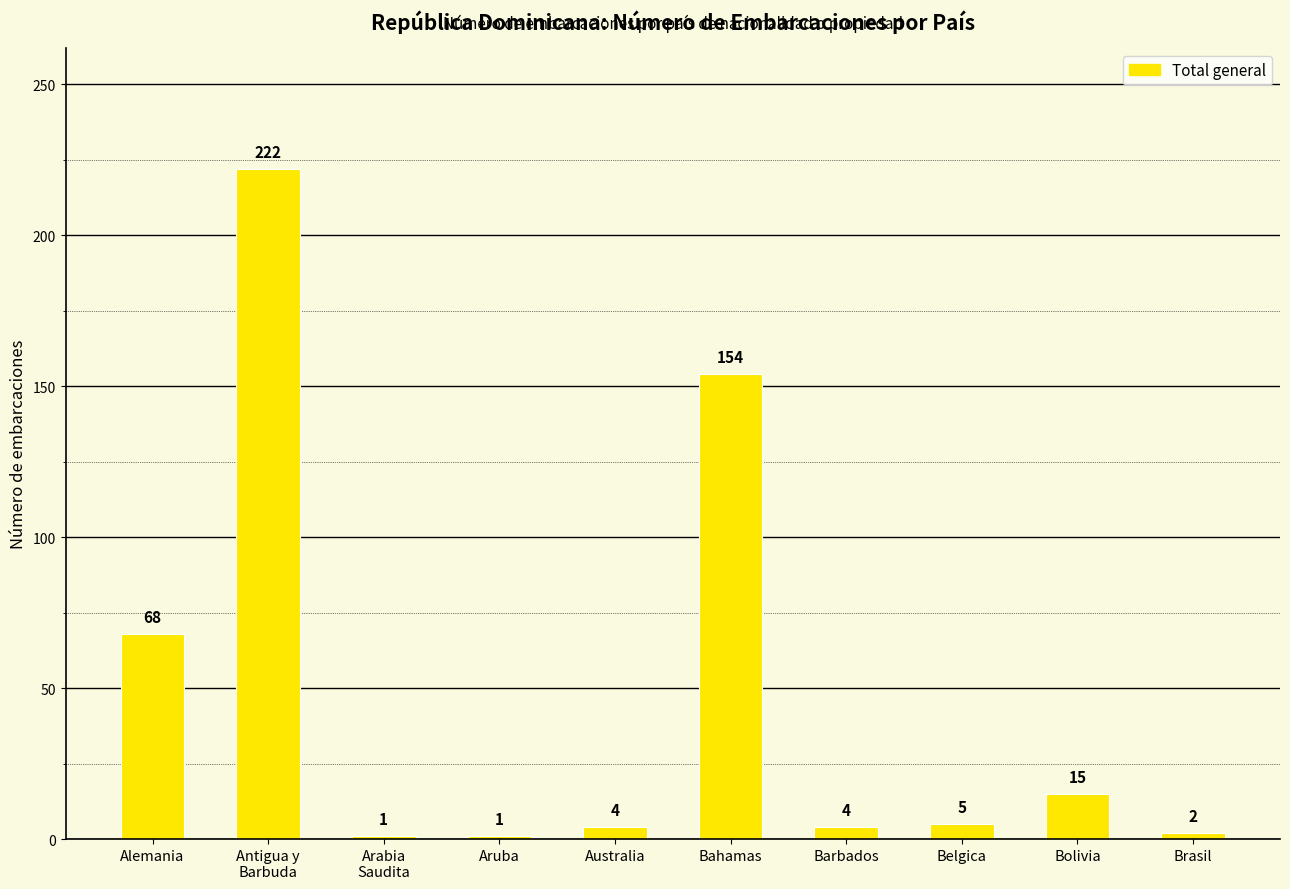

Where does the data first go above 5?

Alemania